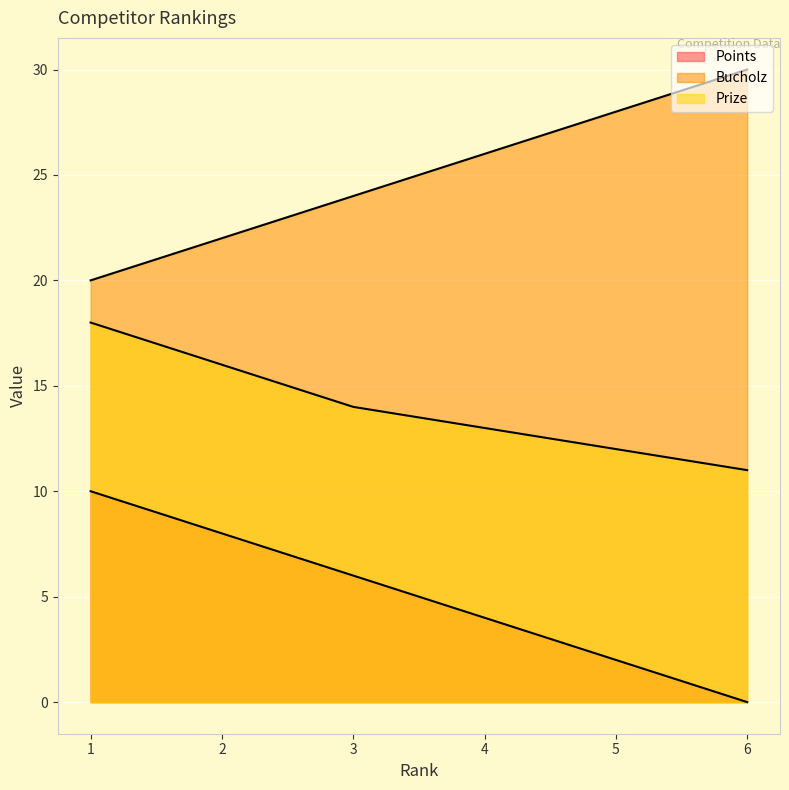

Which label corresponds to the largest value in the chart?

6